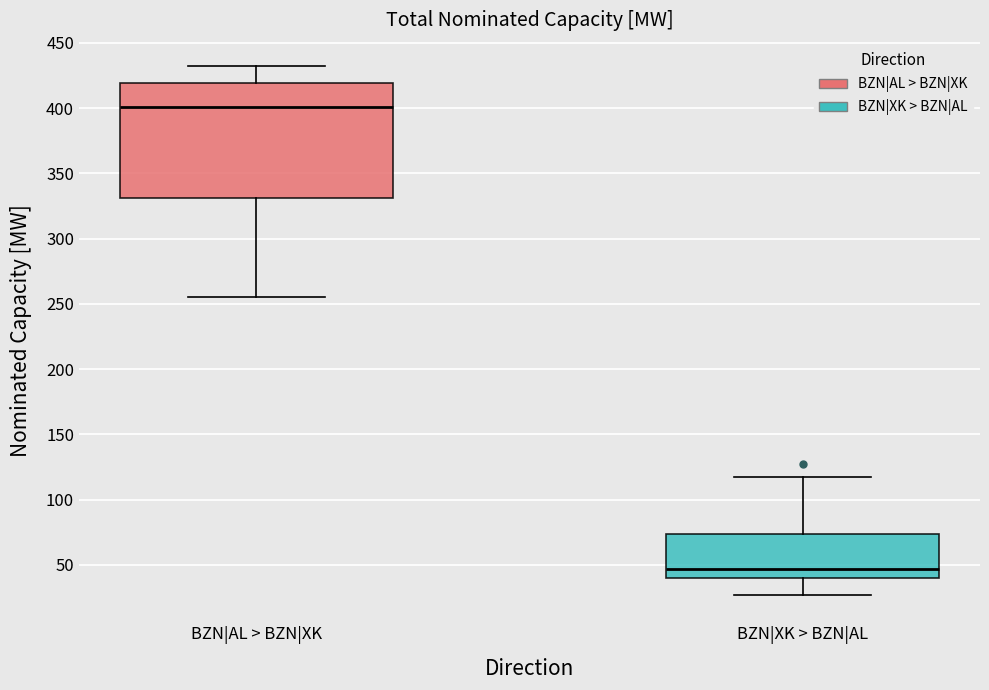

Reading left to right, read every box against the y-axis: the position of its median line, the range the box covers, and the ends of its whiskers. The values are not printed on the chart, so give them approximately, as read against the axis.

BZN|AL > BZN|XK: median 400, box 330 to 420, whiskers 255 to 430
BZN|XK > BZN|AL: median 45, box 40 to 75, whiskers 25 to 115